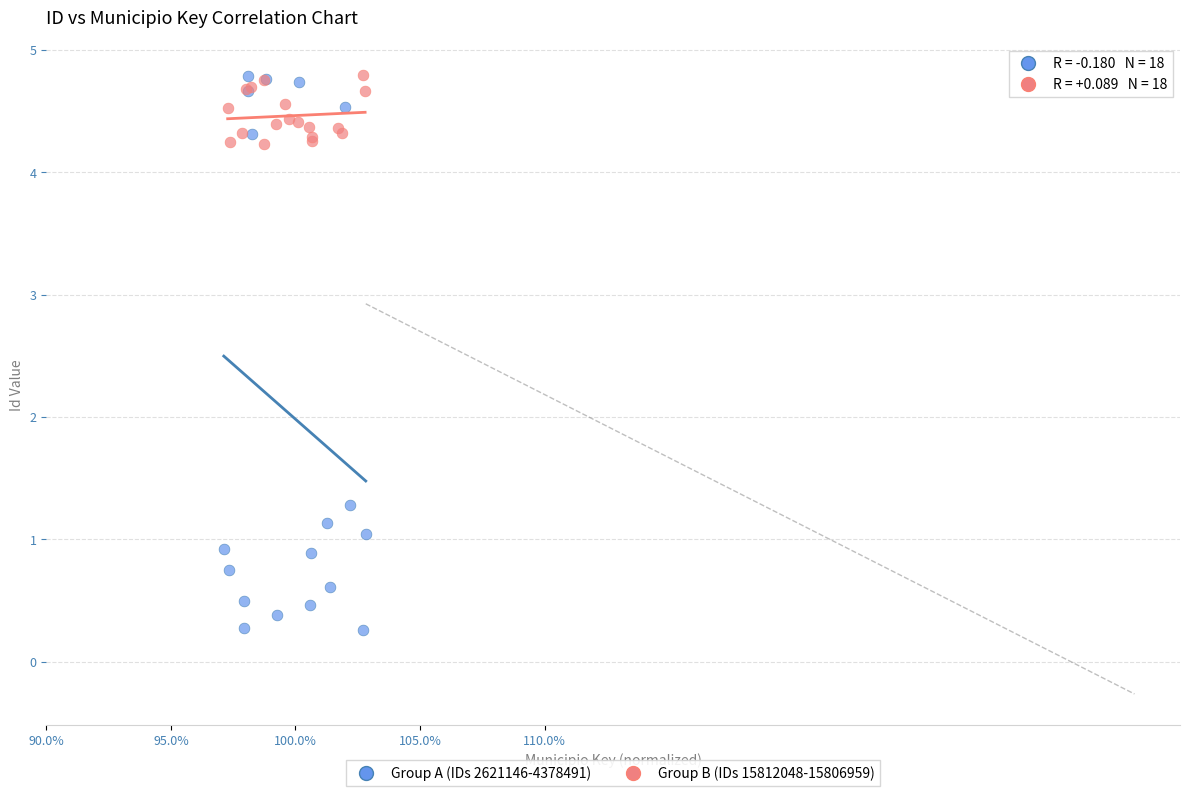

What are all the series names shown in the legend?

Group A (IDs 2621146-4378491), Group B (IDs 15812048-15806959)